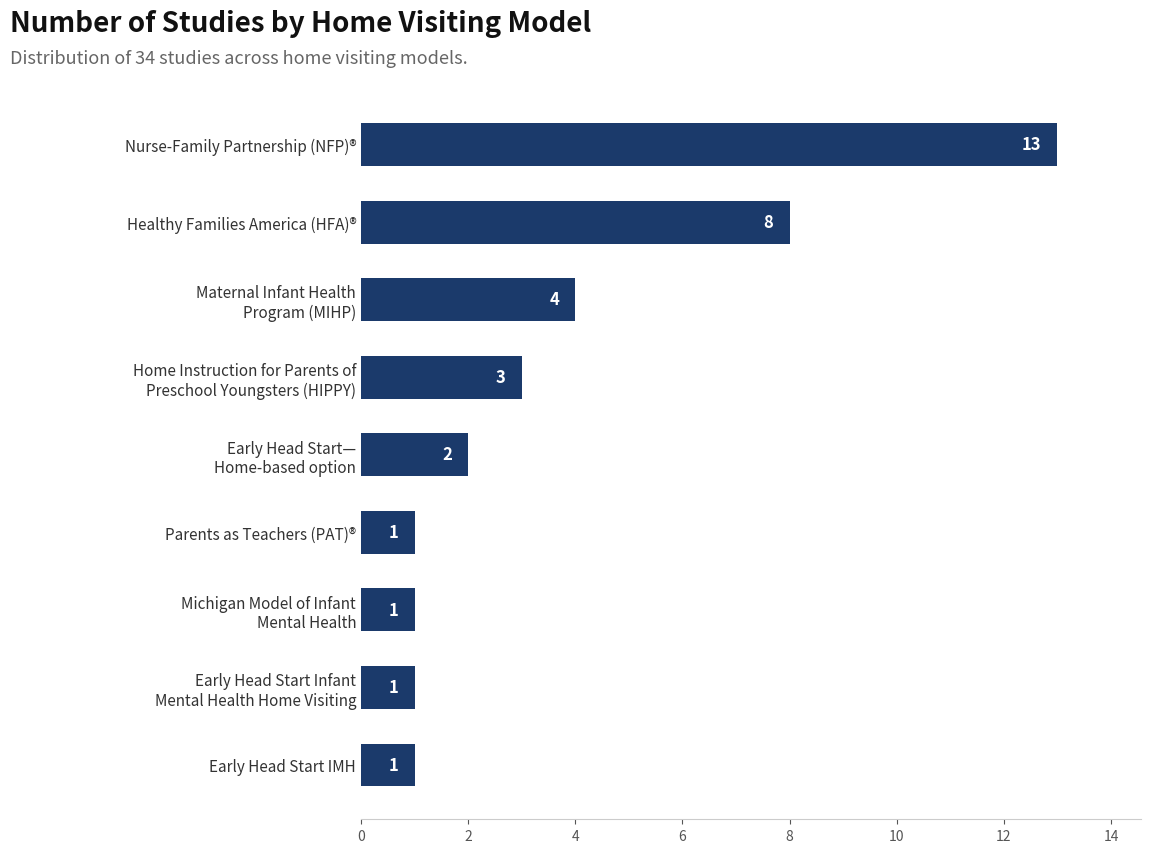

The chart shows a value of 8 at Healthy Families America (HFA)®. True or false?

True